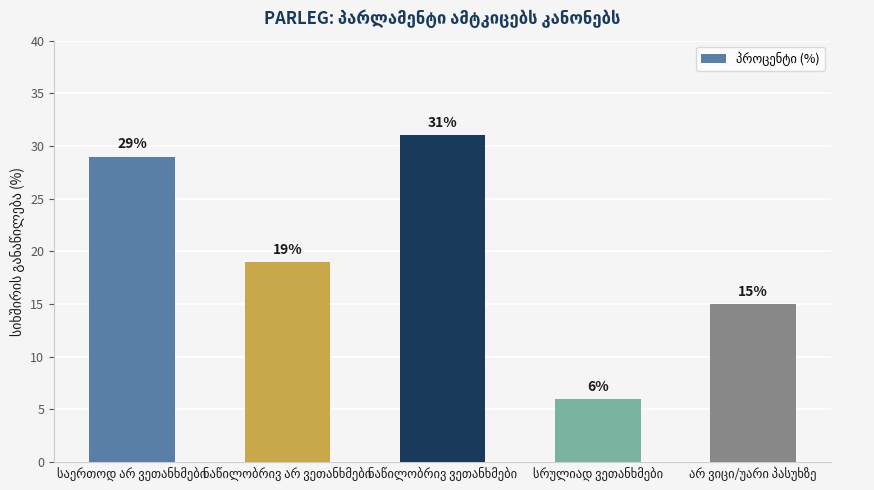

What is the difference between the maximum and second lowest values?

16